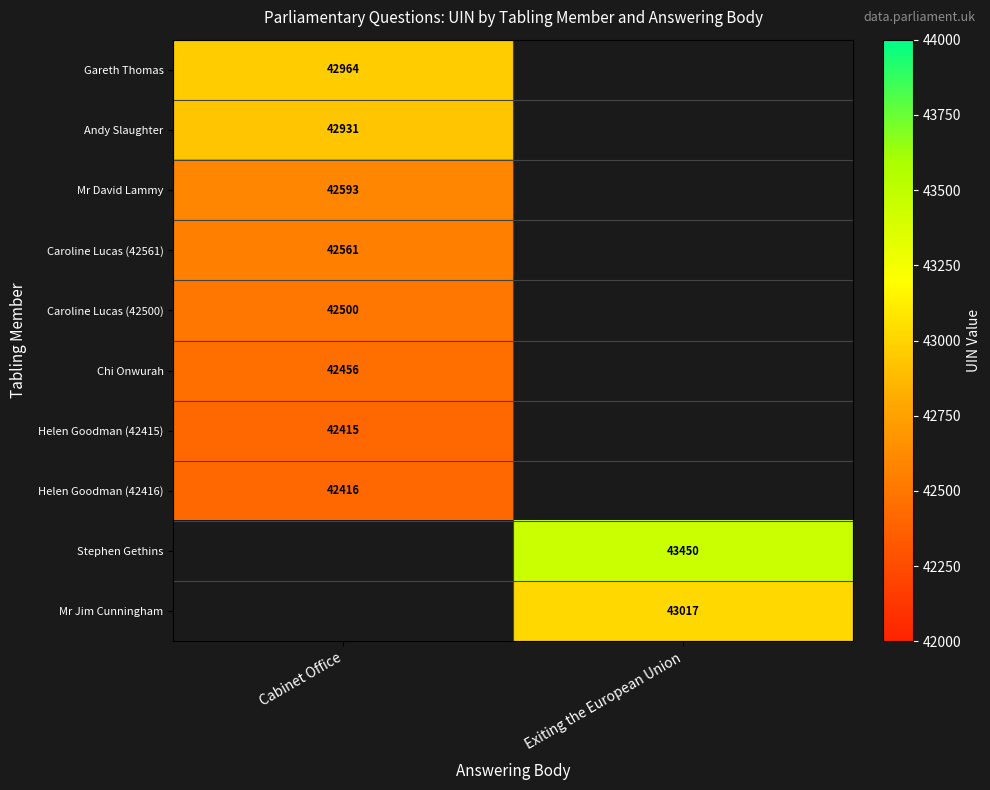

The Andy Slaughter series shows 42931 at Cabinet Office. True or false?

True